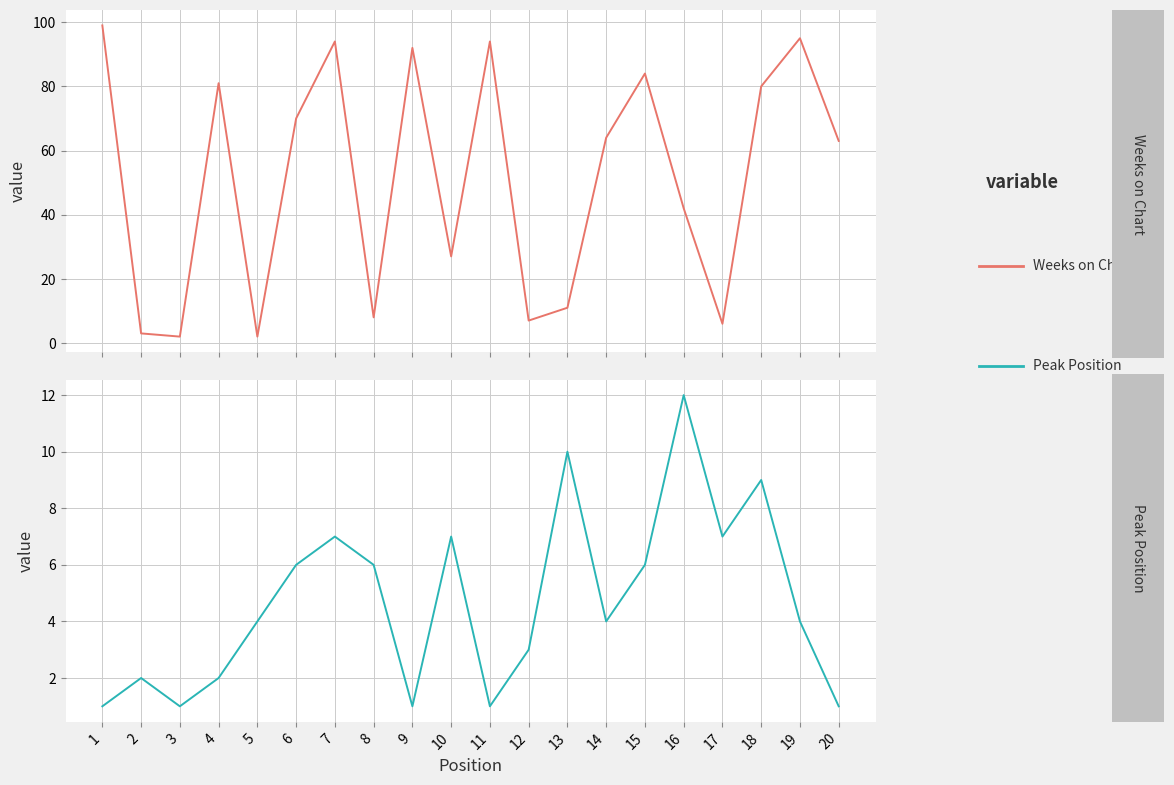

Where does the Weeks on Chart series first go above 64?

1